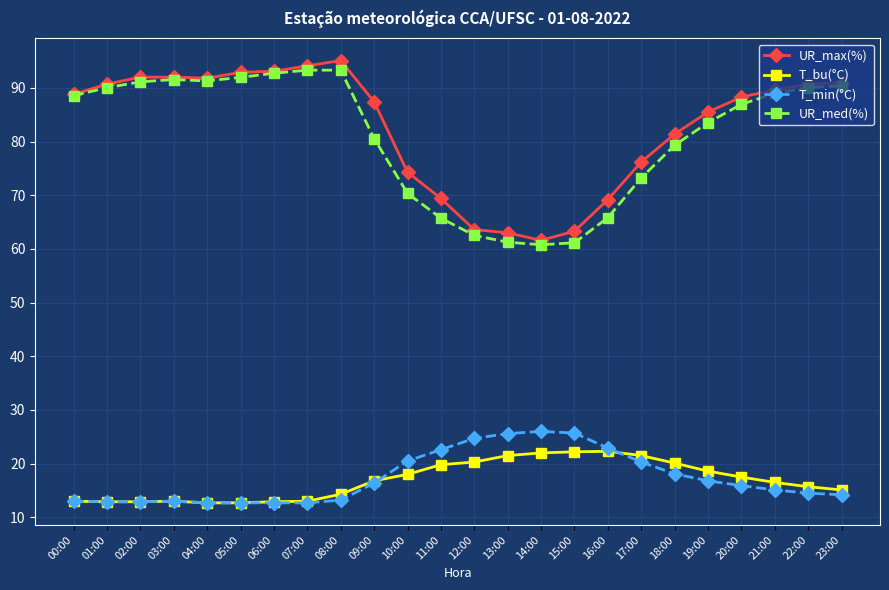

What is the spread (max minus min) of values at 19:00?

68.7